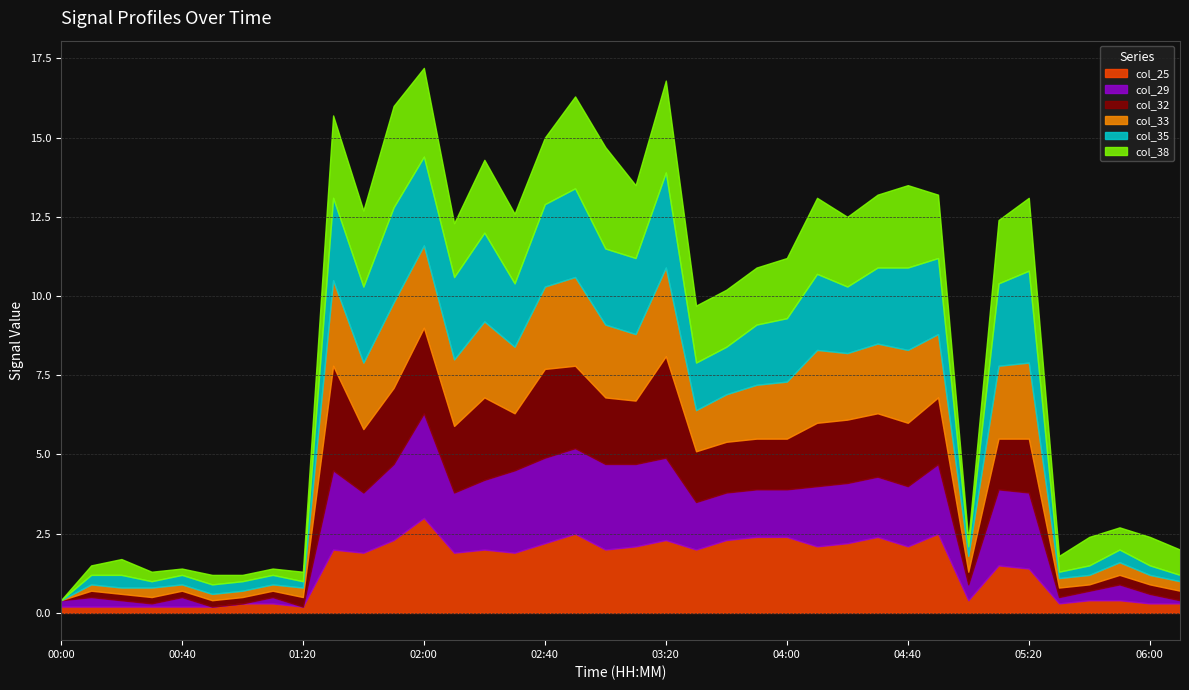

What is the average value of the col_32 series?

1.4